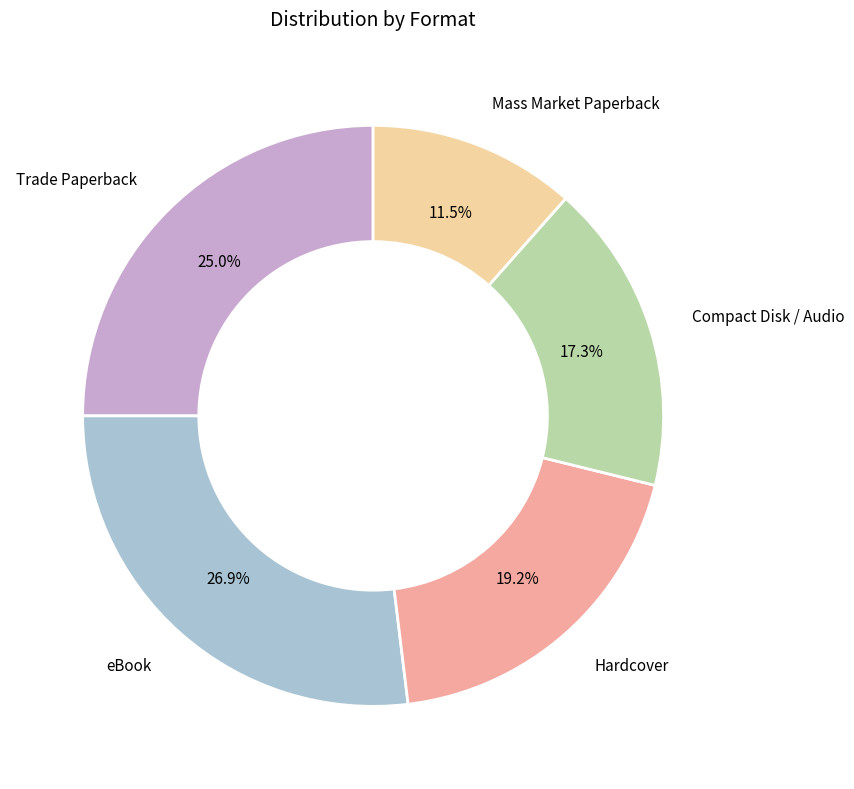

To the nearest percent, what portion does Compact Disk / Audio represent?

17%